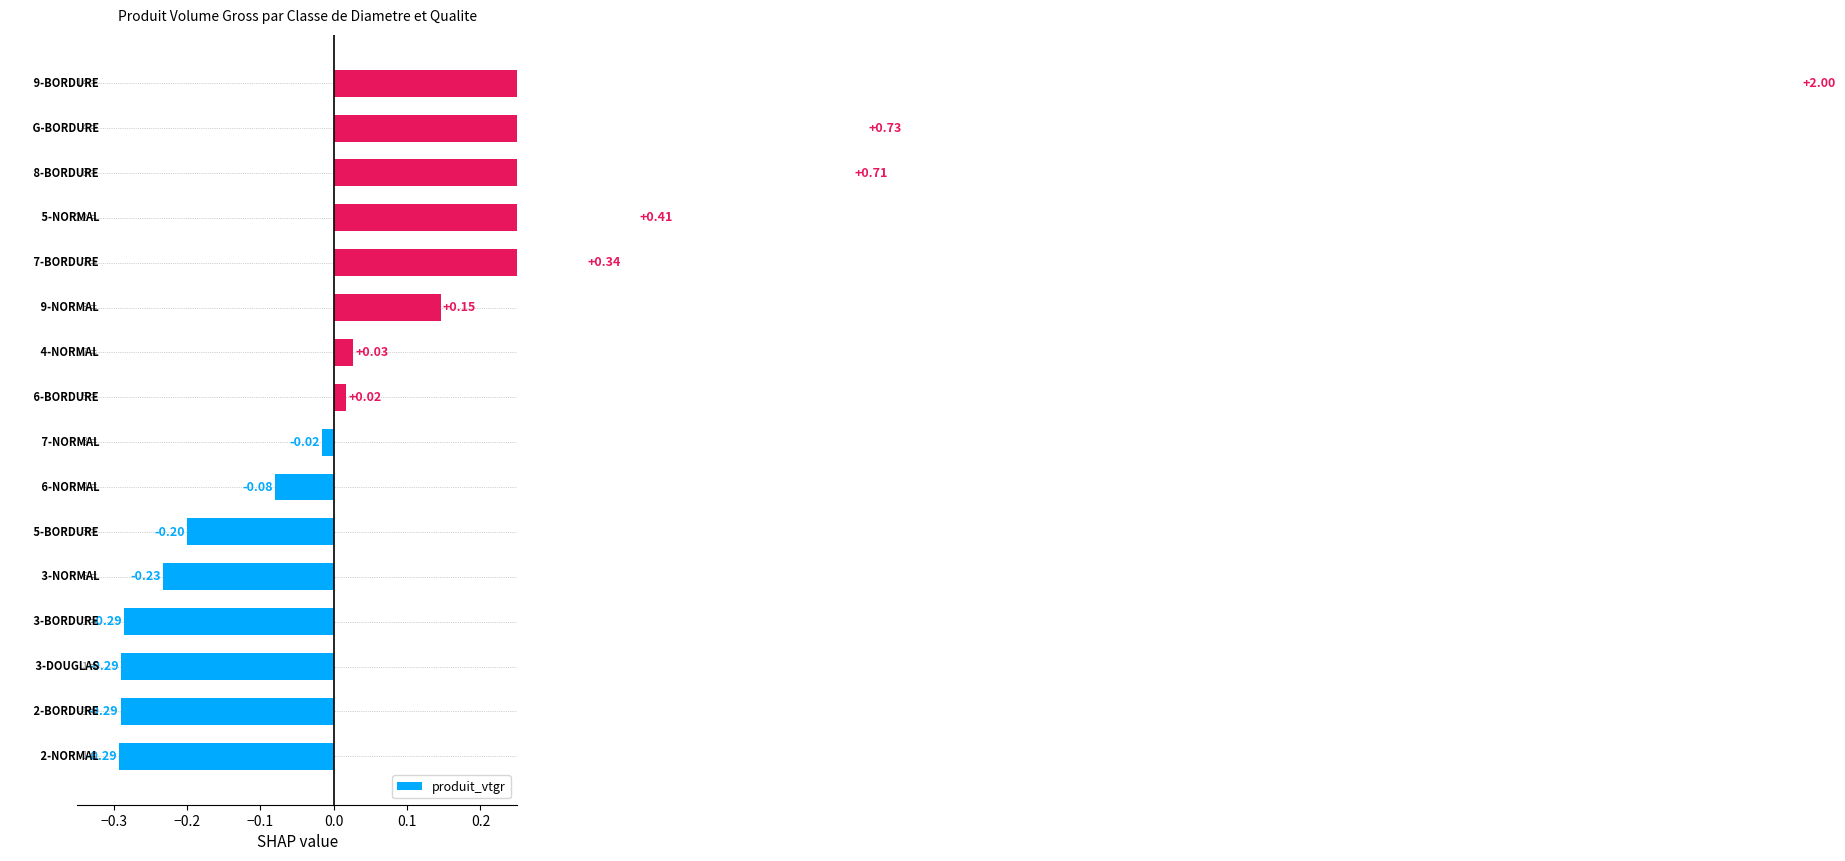

What is the average value?

0.2